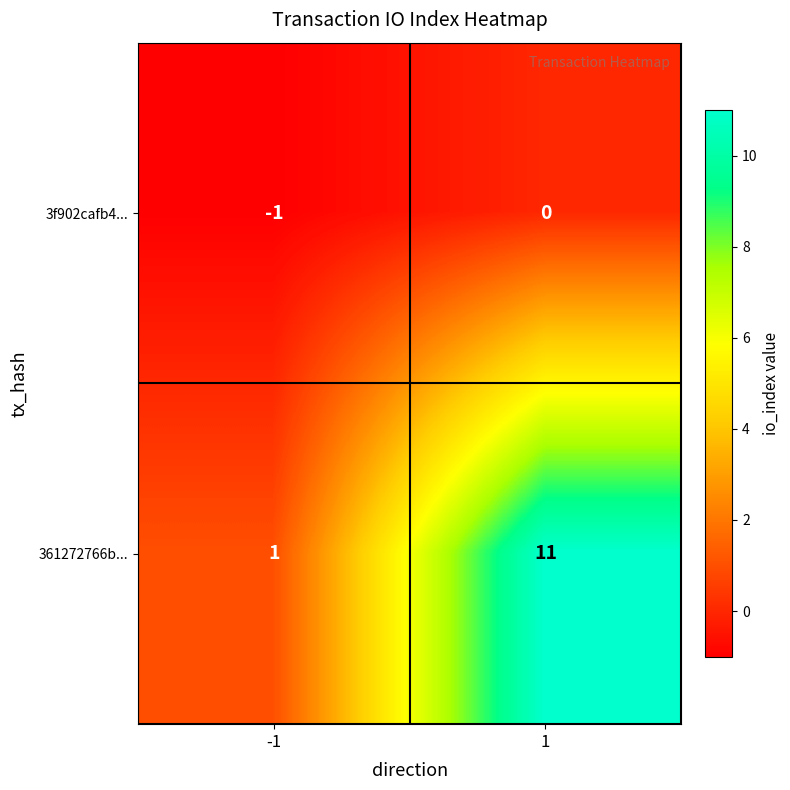

Is it true that 3f902cafb4... equals 1 at 1?

False